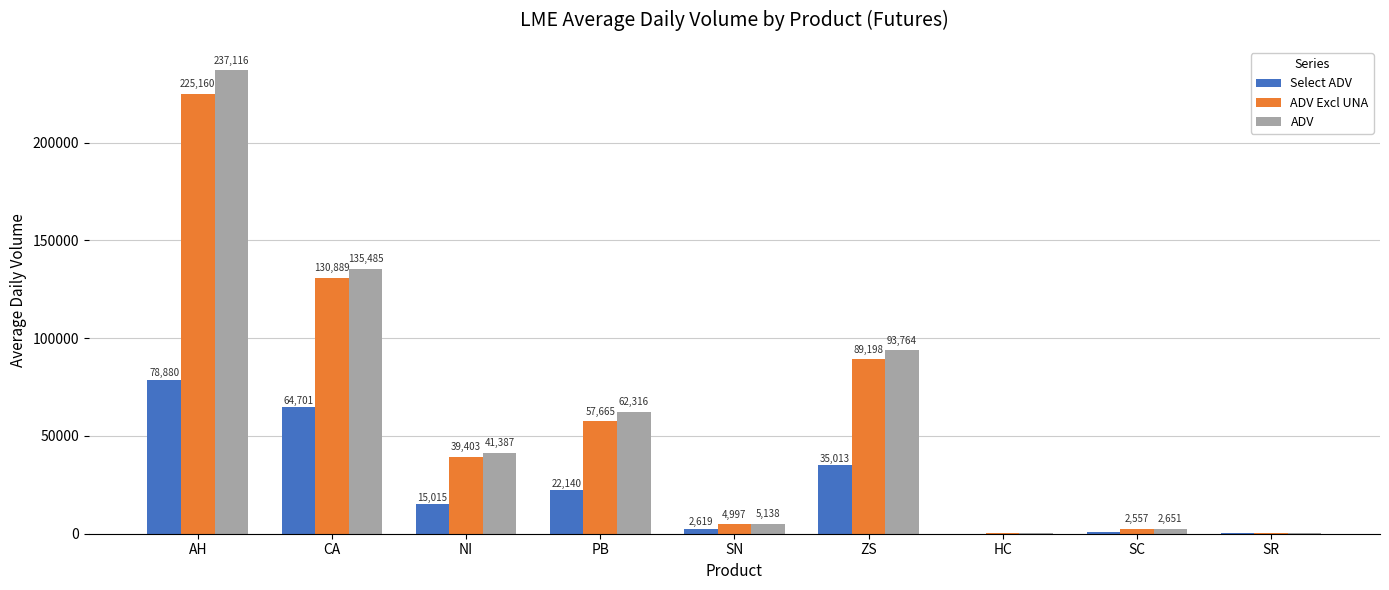

What are all the series names shown in the legend?

Select ADV, ADV Excl UNA, ADV